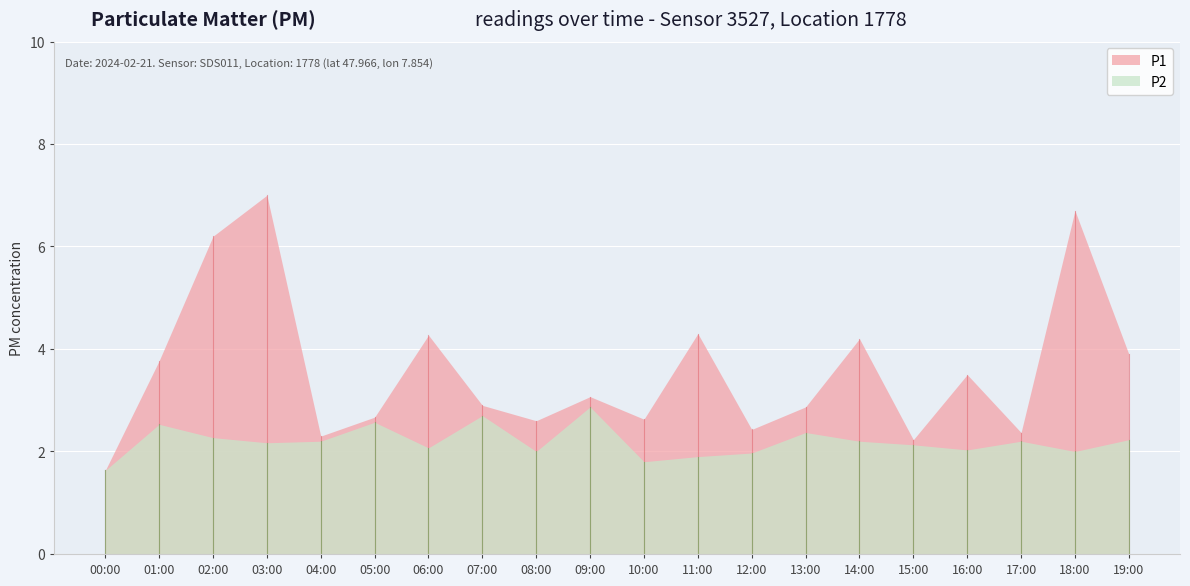

The value of P2 at 01:00 is 3.9. True or false?

False